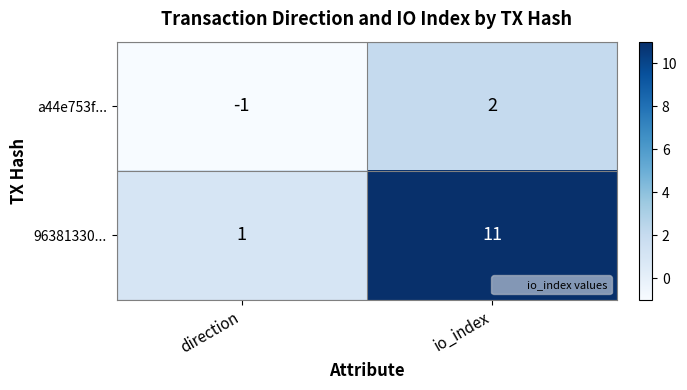

Reading right to left, what are all the values shown in this chart?

a44e753f...: io_index=2	direction=-1
96381330...: io_index=11	direction=1